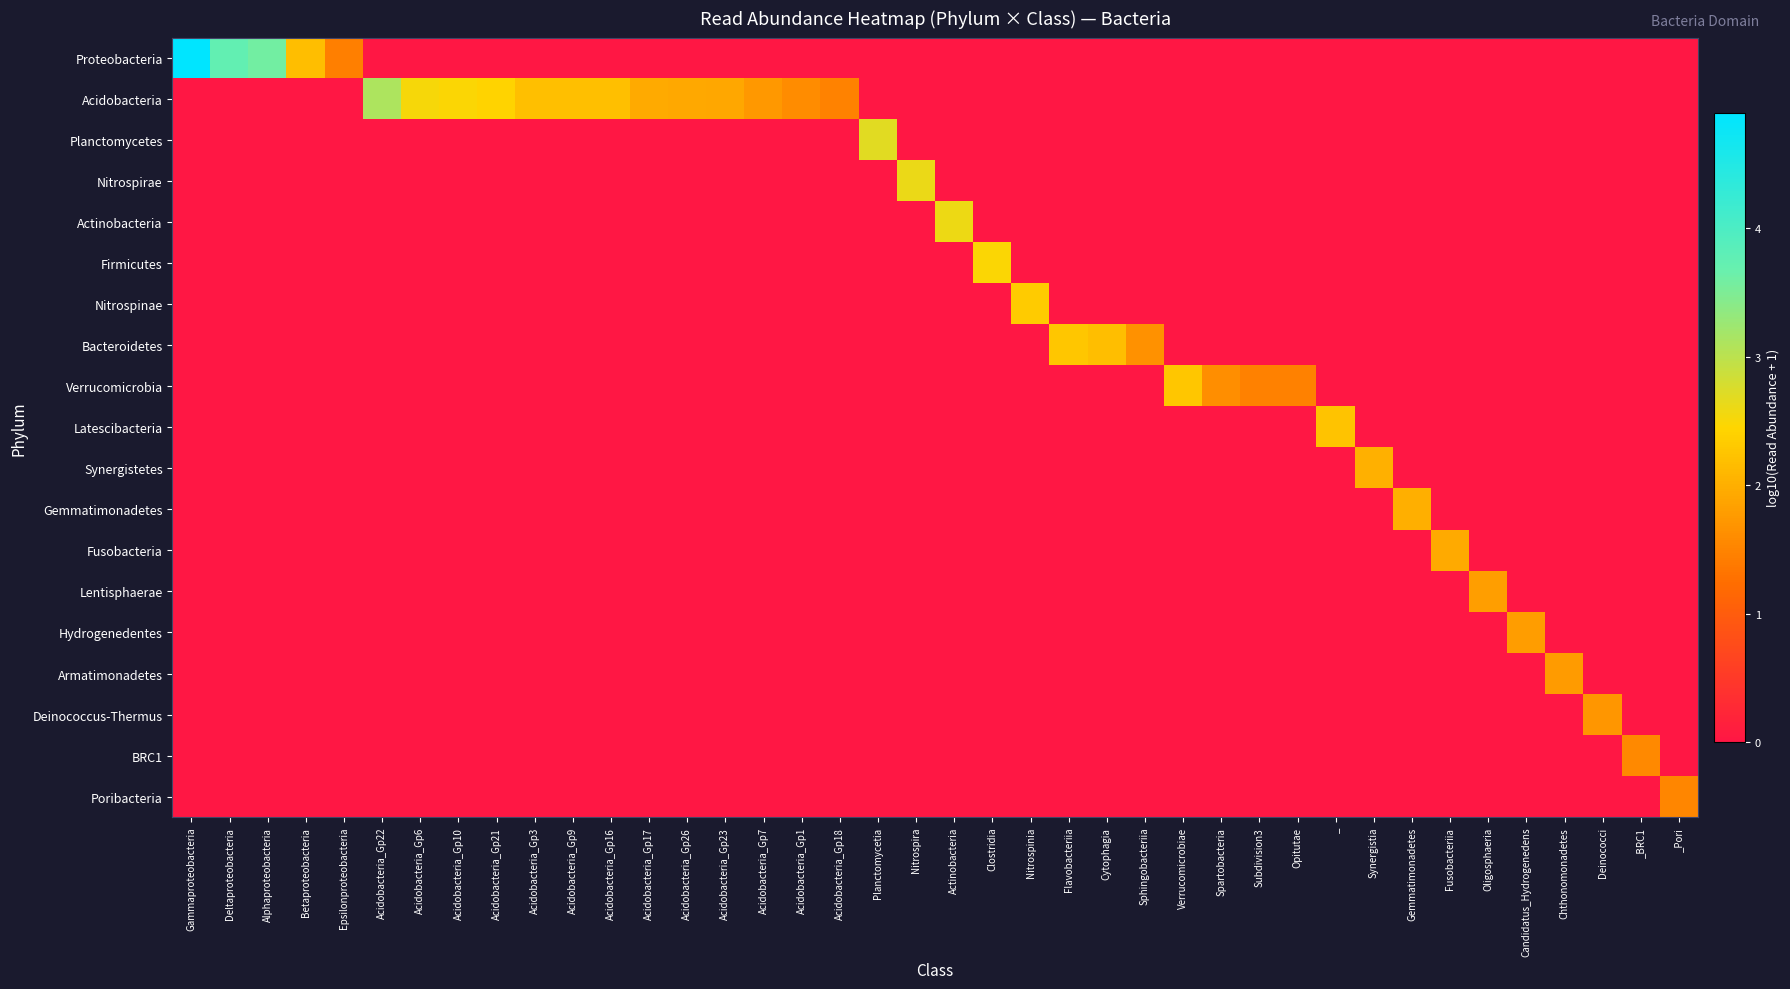

Which series changed the most between Acidobacteria_Gp21 and Verrucomicrobiae?

Acidobacteria